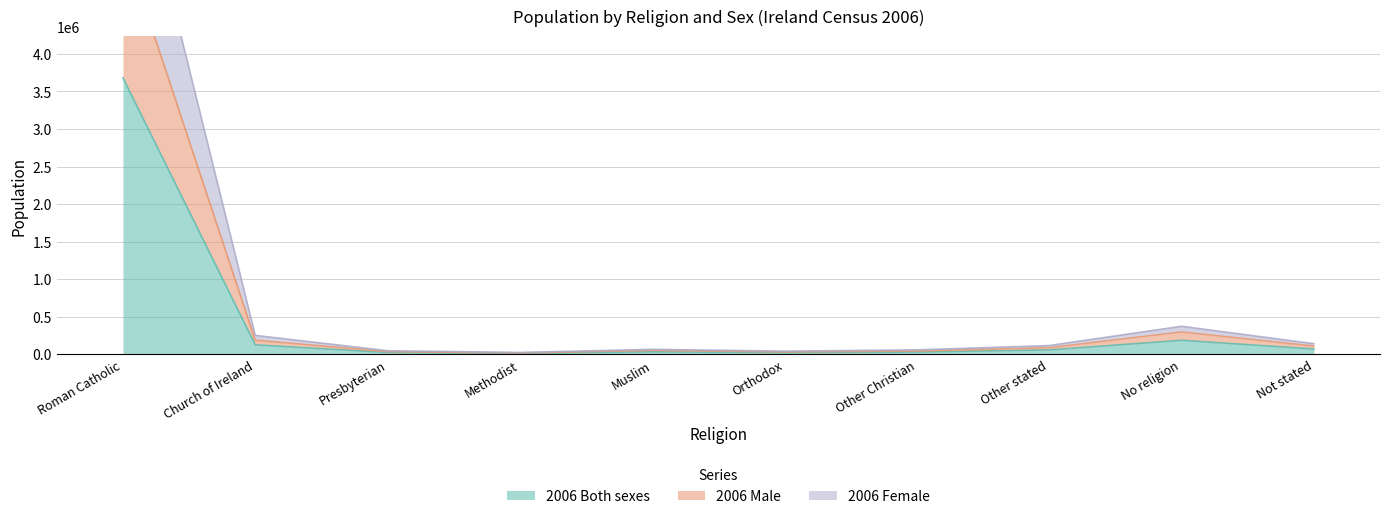

Reading left to right, list all the values displayed in this chart.

2006 Both sexes: 3681446	125585	23546	12160	32539	20798	29206	57928	186318	70322
2006 Male: 5499836	187337	35554	18201	51911	31466	42956	86985	297074	109699
2006 Female: 7362892	251170	47092	24320	65078	41596	58412	115856	372636	140644